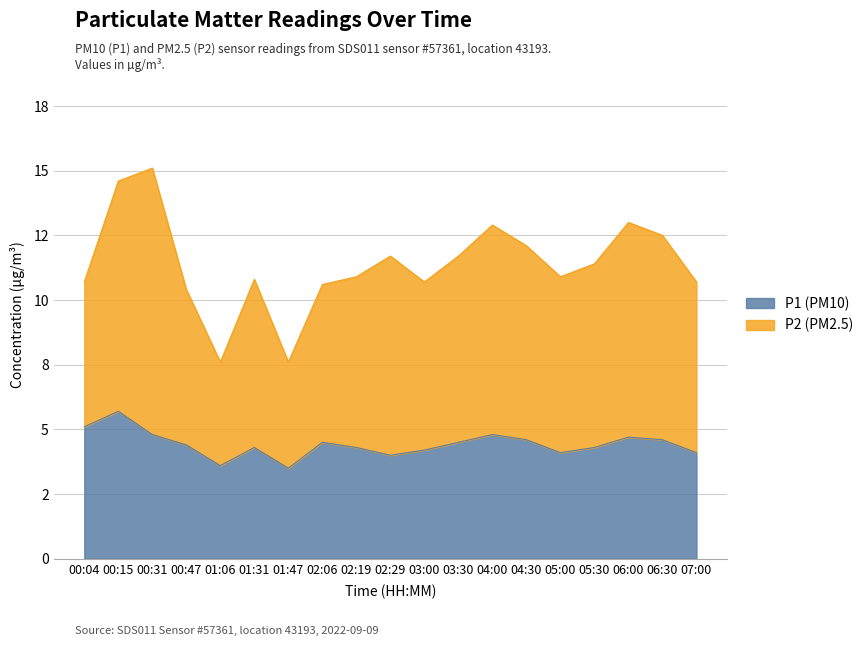

Reading left to right, what are all the values shown in this chart?

5.1	5.7	4.8	4.4	3.6	4.3	3.5	4.5	4.3	4.0	4.2	4.5	4.8	4.6	4.1	4.3	4.7	4.6	4.1